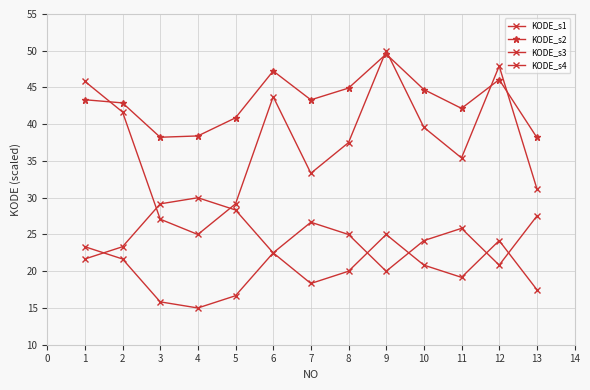

True or false: KODE_s3 and KODE_s2 intersect in this chart.

False